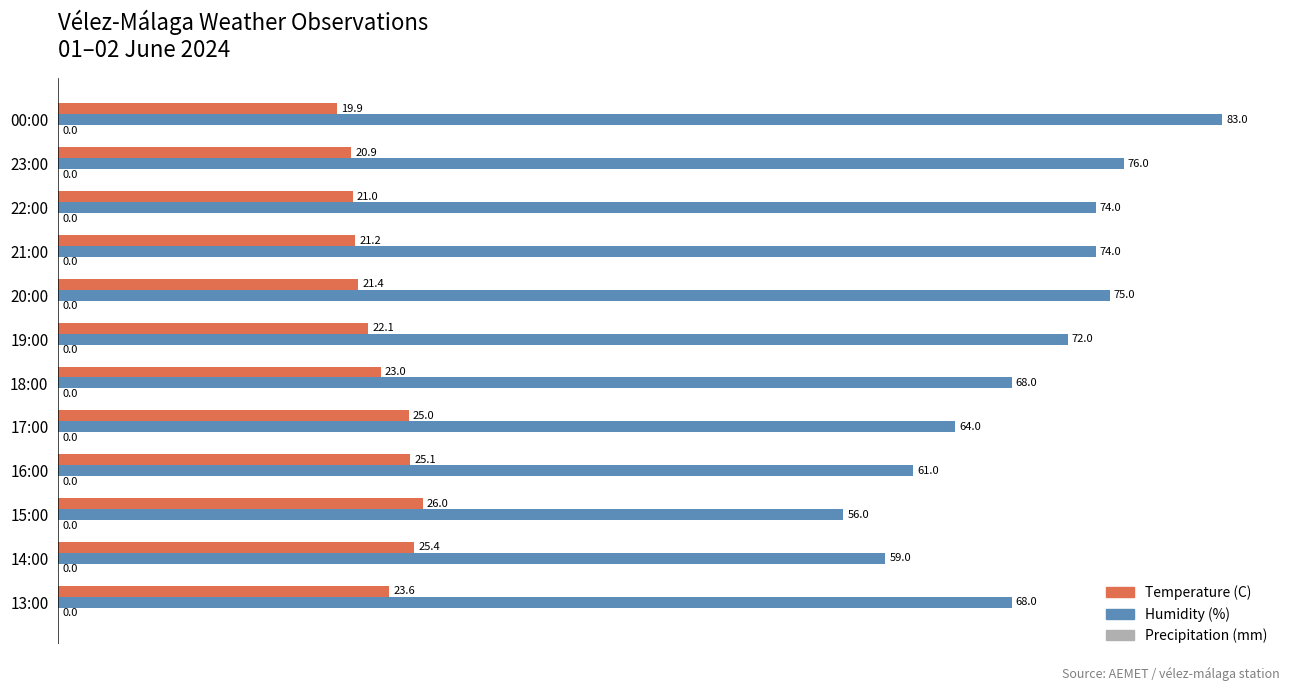

What is the difference between the maximum and second lowest values in the Temperature (C) series?

5.1